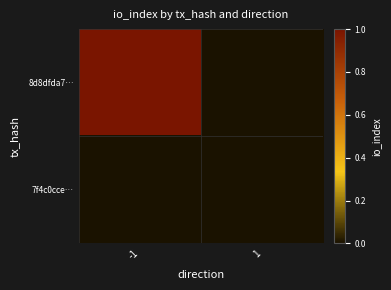

Which series changed the most between -1 and 1?

8d8dfda7…